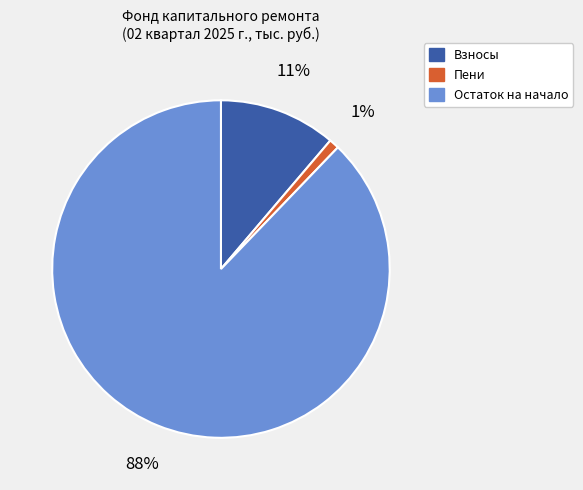

Does any single category account for the majority?

Yes